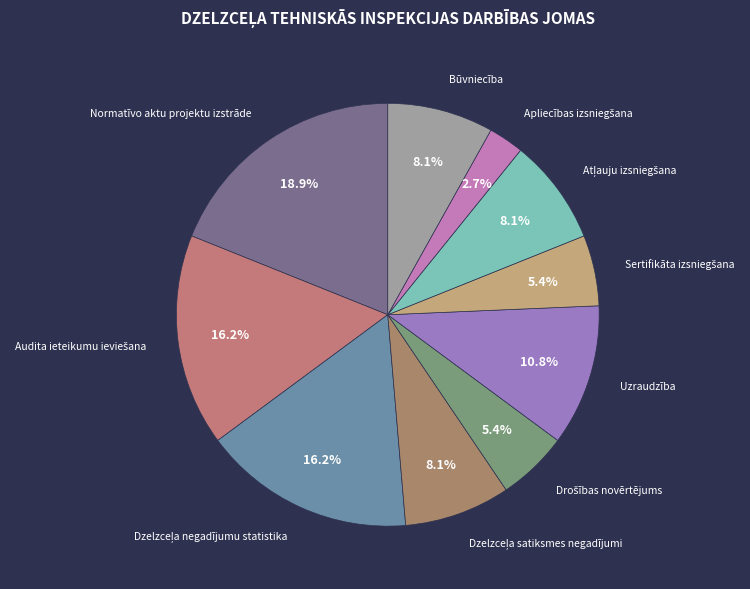

How many slices are in this pie chart?

10